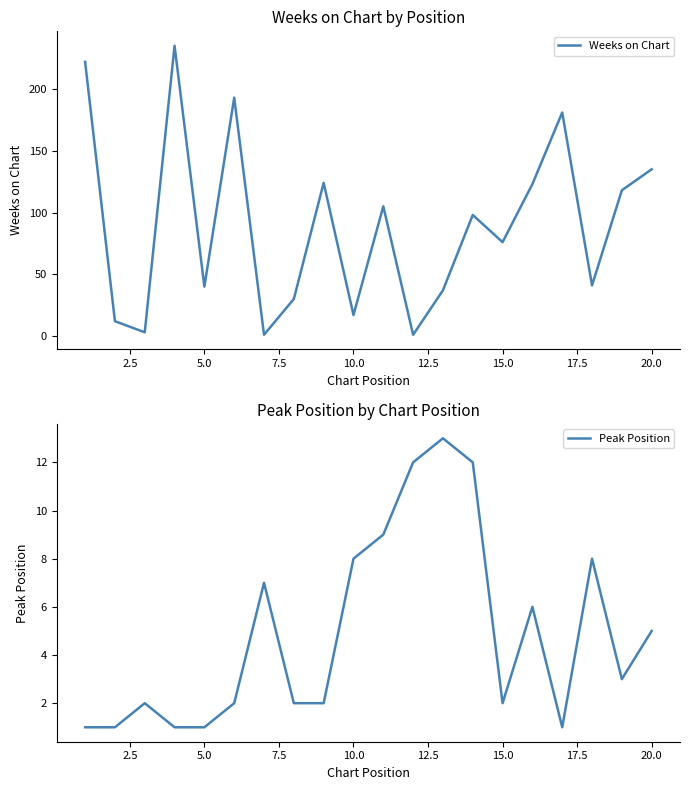

Is it true that Weeks on Chart equals 76 at 15.0?

True